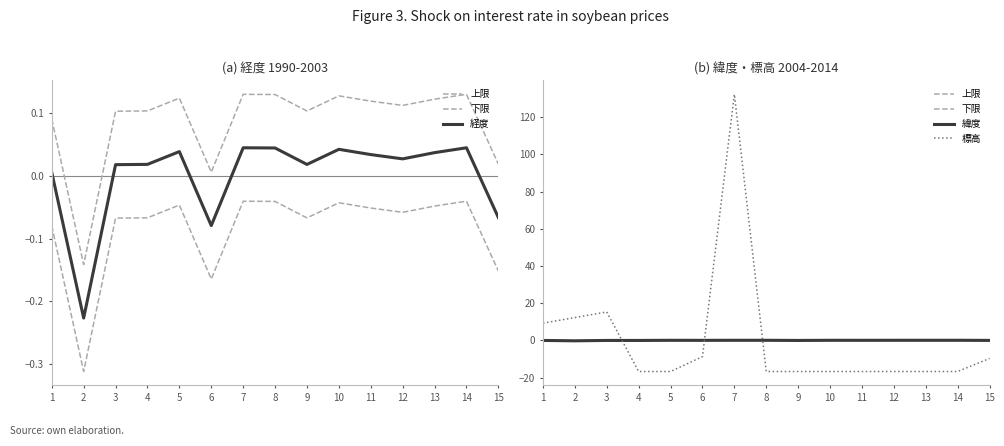

At which category does the chart reach its minimum across all series?

4